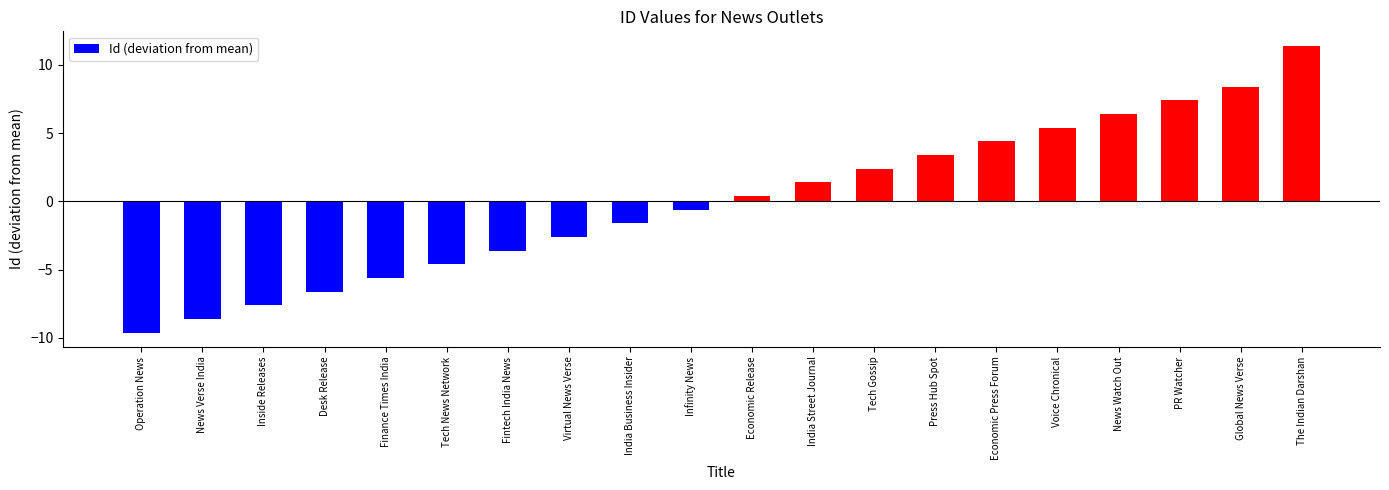

List the labels in order of value, largest first.

The Indian Darshan, Global News Verse, PR Watcher, News Watch Out, Voice Chronical, Economic Press Forum, Press Hub Spot, Tech Gossip, India Street Journal, Economic Release, Infinity News, India Business Insider, Virtual News Verse, Fintech India News, Tech News Network, Finance Times India, Desk Release, Inside Releases, News Verse India, Operation News